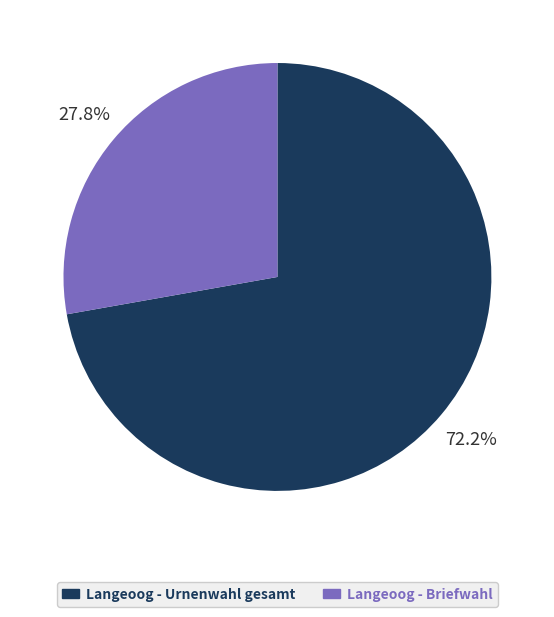

Rank the categories by value from highest to lowest.

Langeoog - Urnenwahl gesamt, Langeoog - Briefwahl